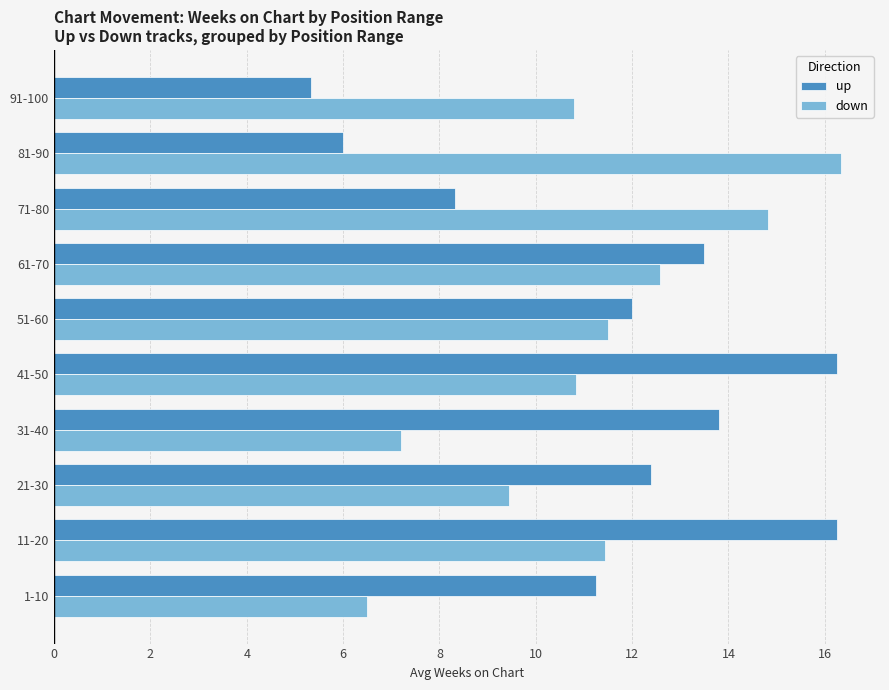

At which category is the sum across all series the highest?

11-20